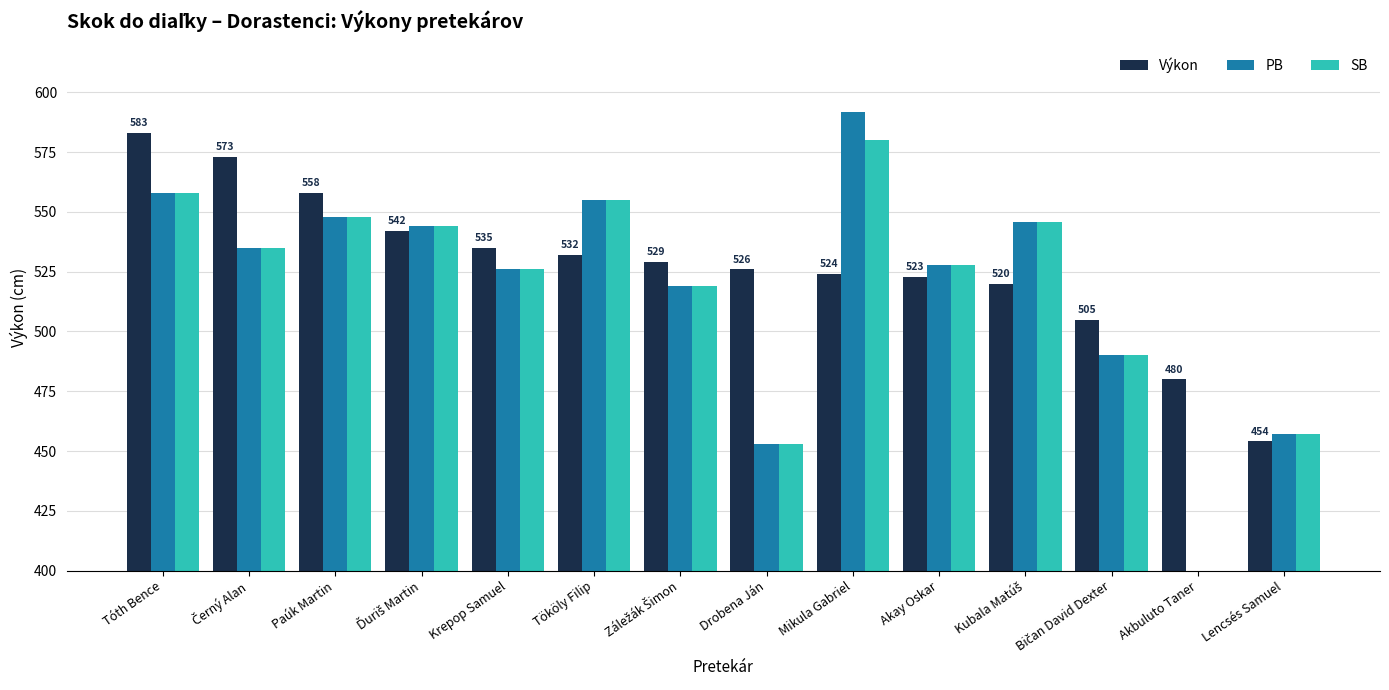

Reading left to right, transcribe all the data shown in this chart.

Výkon: 583	573	558	542	535	532	529	526	524	523	520	505	480	454
PB: 558	535	548	544	526	555	519	453	592	528	546	490	0	457
SB: 558	535	548	544	526	555	519	453	580	528	546	490	0	457